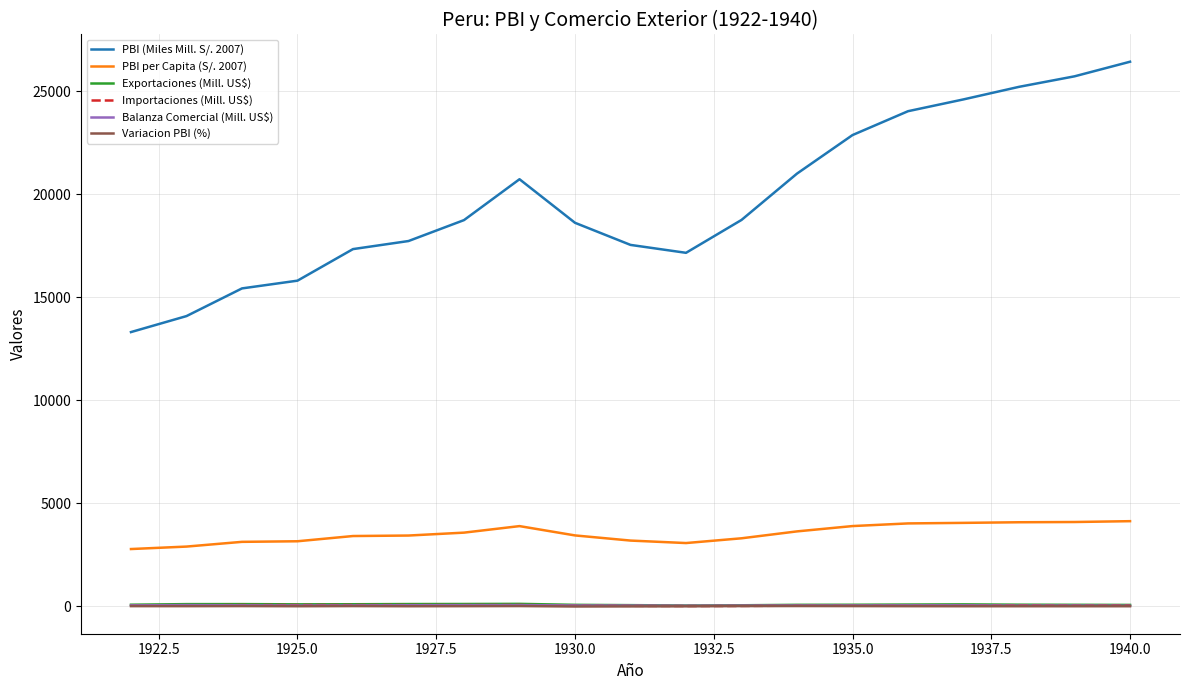

Which series has the largest range (max minus min)?

PBI (Miles Mill. S/. 2007)